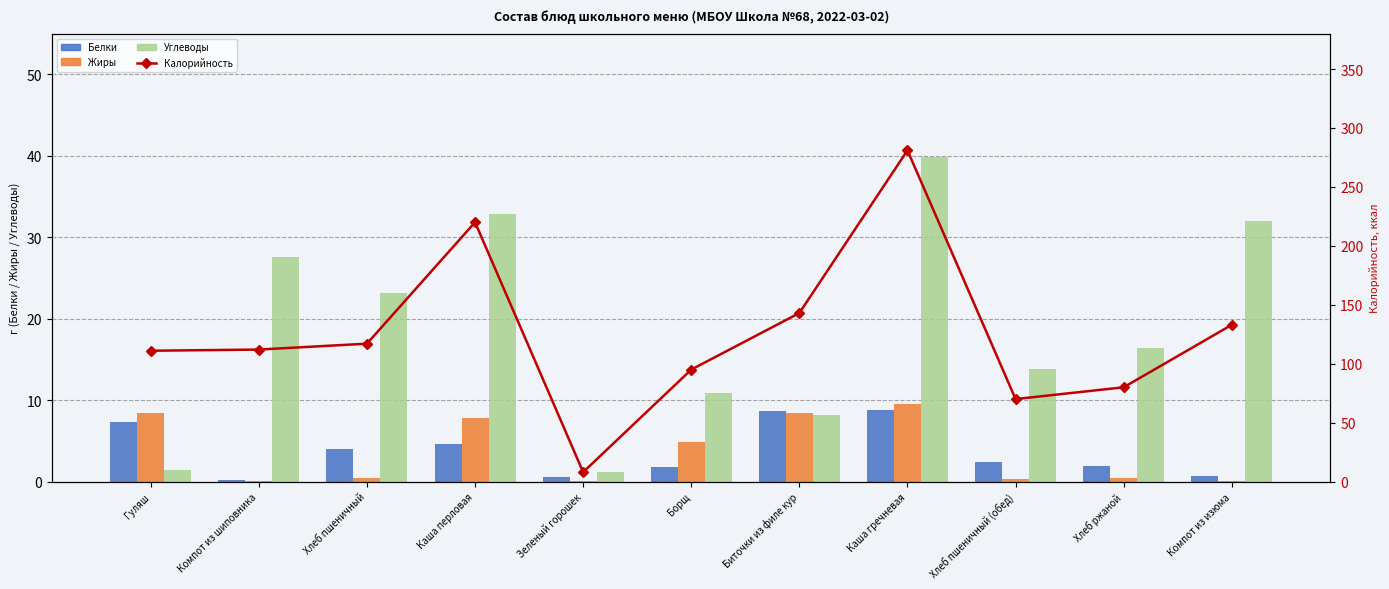

What is the sum of all Белки values?

41.1